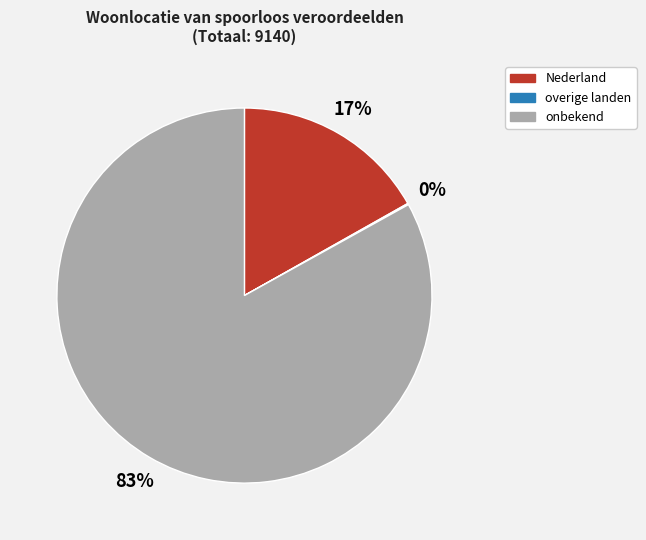

The Nederland slice represents 6% of the pie. True or false?

False